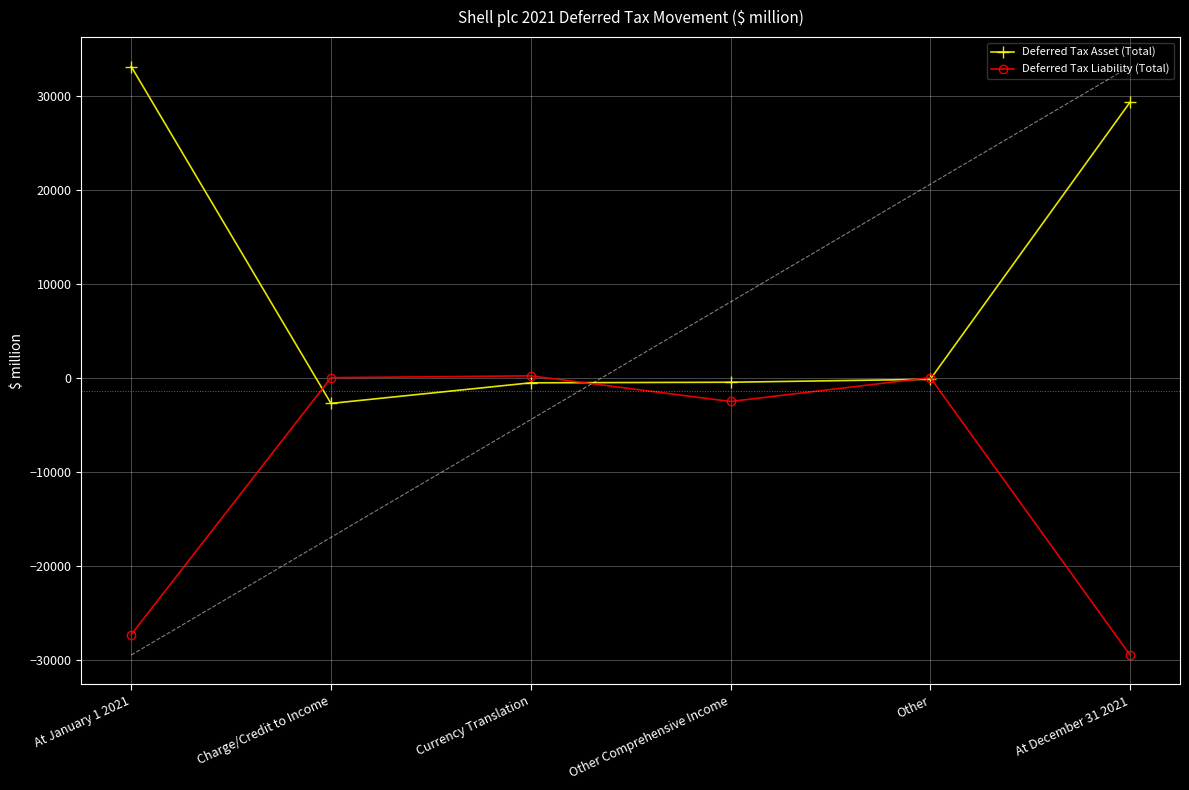

What is the sum of the Deferred Tax Liability (Total) values at Other and Other Comprehensive Income?

-2448